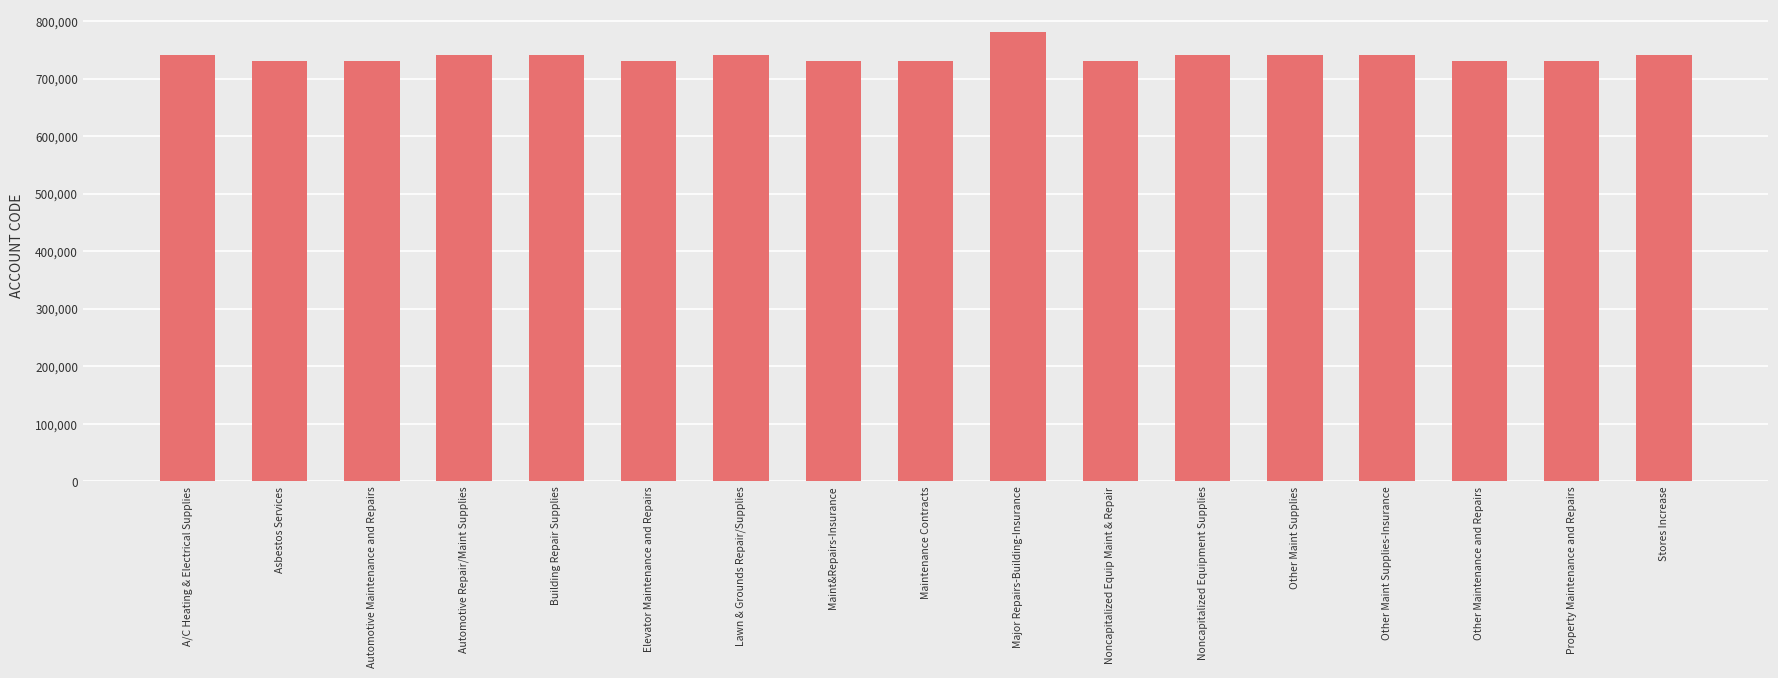

The chart shows a value of 150824 at Asbestos Services. True or false?

False